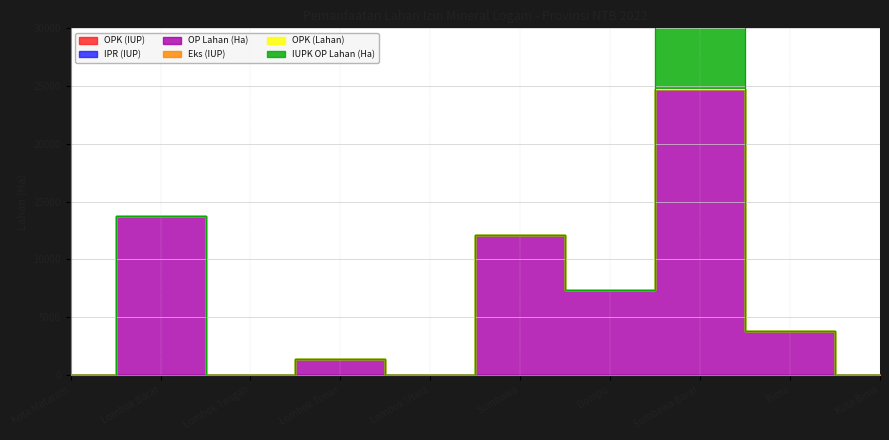

Between Lombok Tengah and Lombok Timur, which series saw the biggest shift?

OP Lahan (Ha)